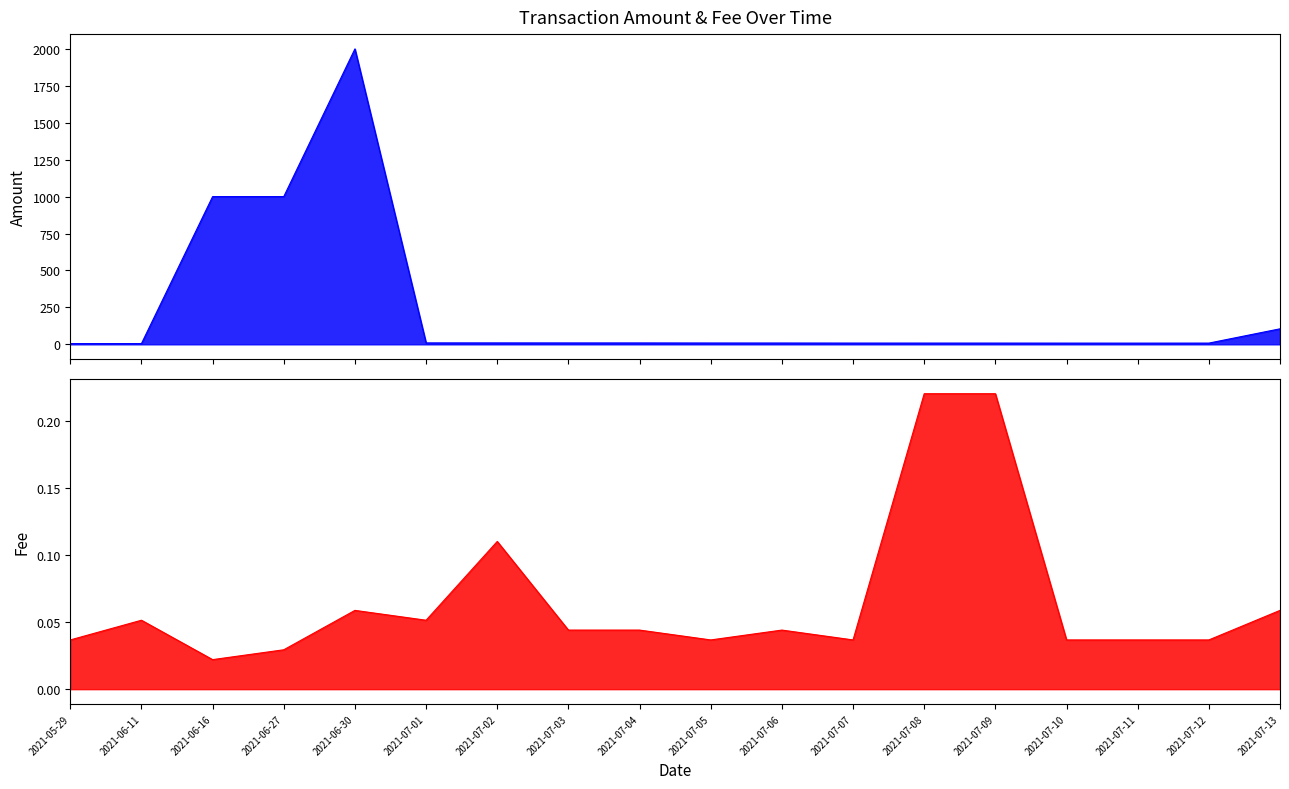

Which series has the largest total across all categories?

Amount